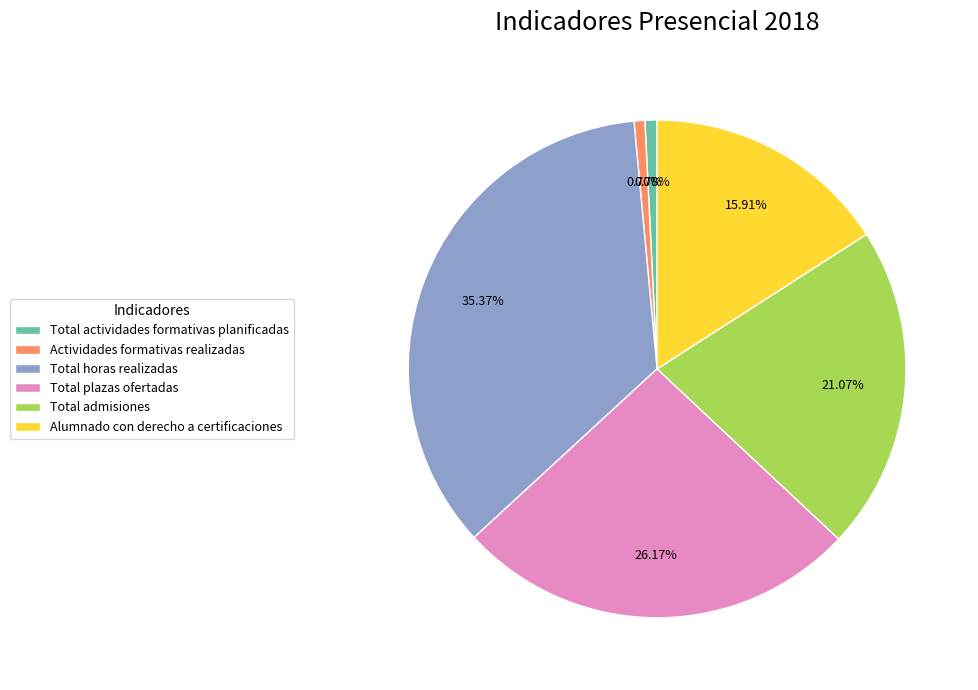

Does Total admisiones represent more than half of the total?

No